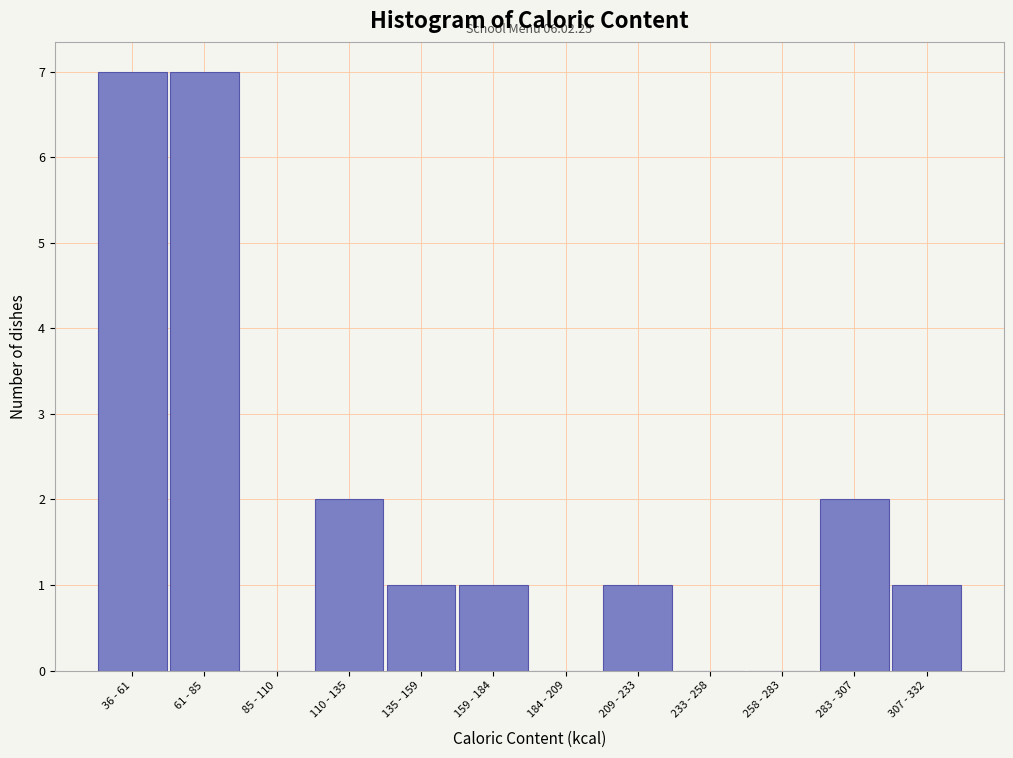

Reading left to right, extract all data points from this chart.

36 - 61=7	61 - 85=7	85 - 110=0	110 - 135=2	135 - 159=1	159 - 184=1	184 - 209=0	209 - 233=1	233 - 258=0	258 - 283=0	283 - 307=2	307 - 332=1